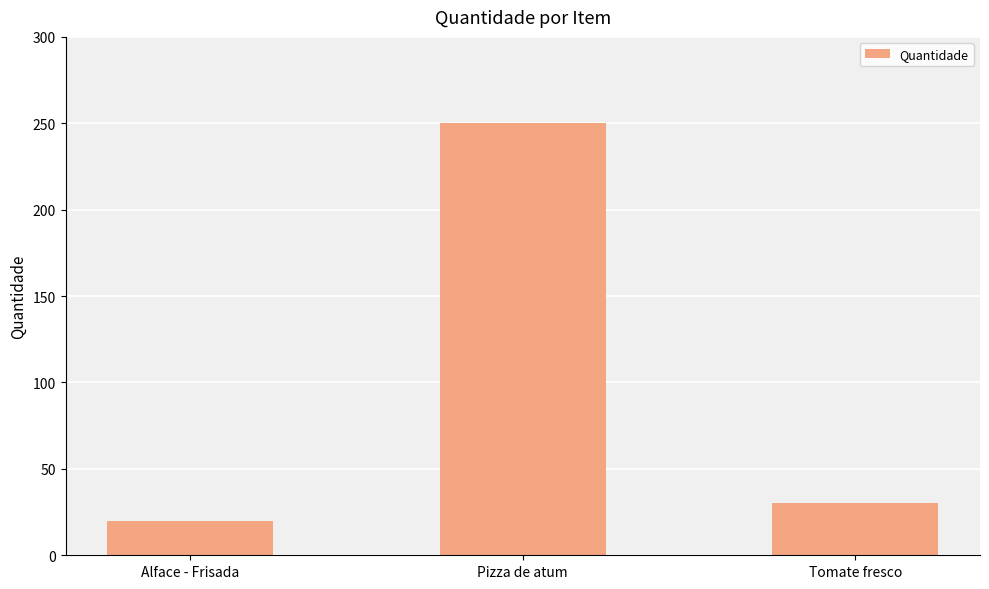

Which label corresponds to the smallest value in the chart?

Alface - Frisada